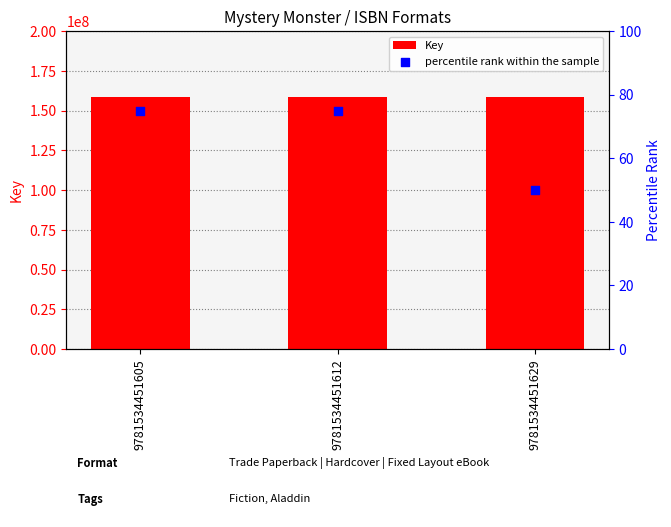

Is the value of Key at 9781534451629 greater than the value of percentile rank within the sample at 9781534451605?

Yes